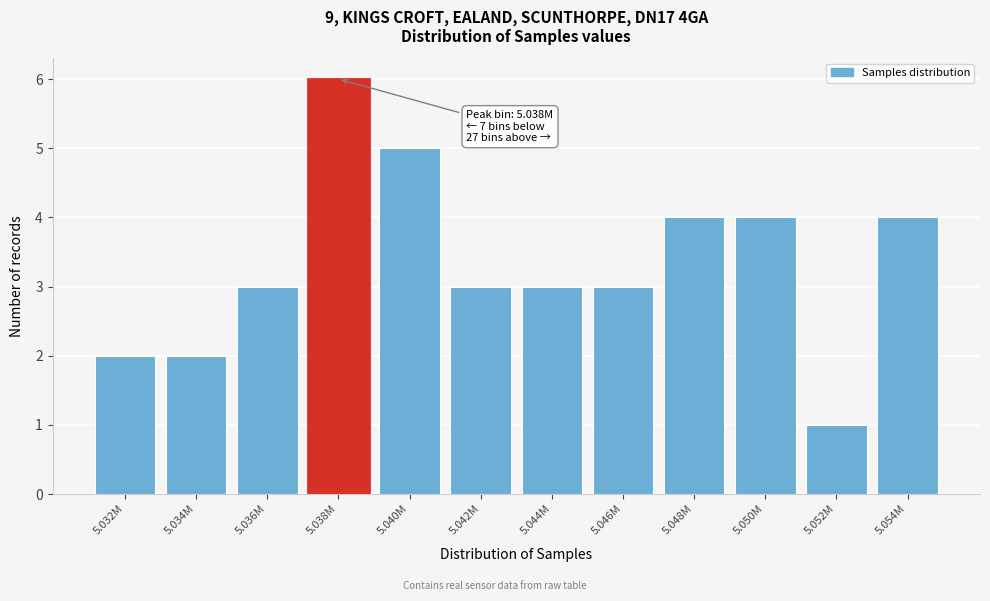

Reading left to right, what are all the values shown in this chart?

5.032M=2	5.034M=2	5.036M=3	5.038M=6	5.040M=5	5.042M=3	5.044M=3	5.046M=3	5.048M=4	5.050M=4	5.052M=1	5.054M=4